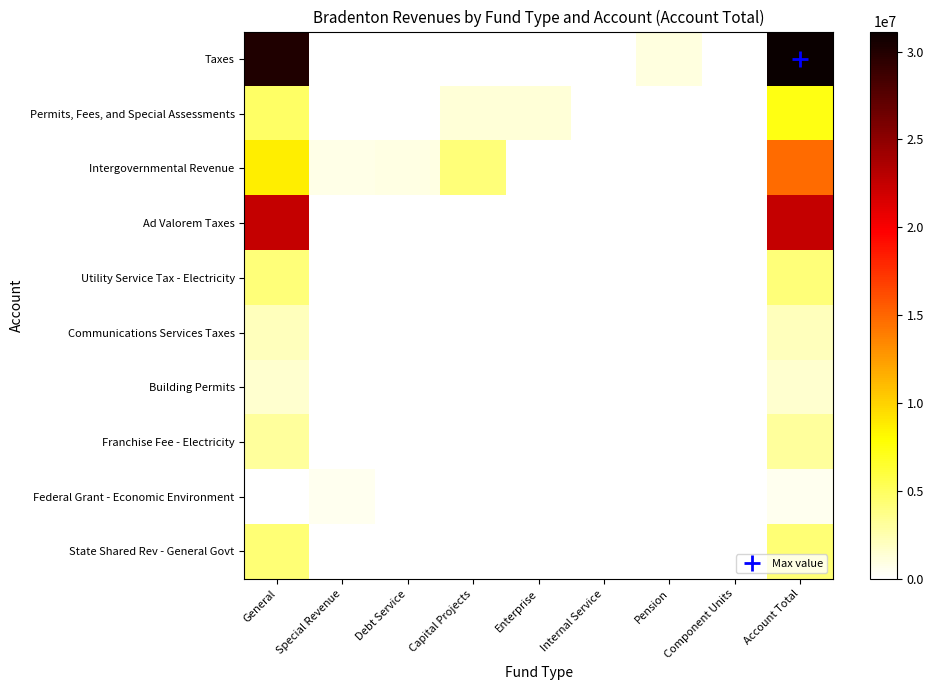

Which series has the largest range (max minus min)?

Taxes